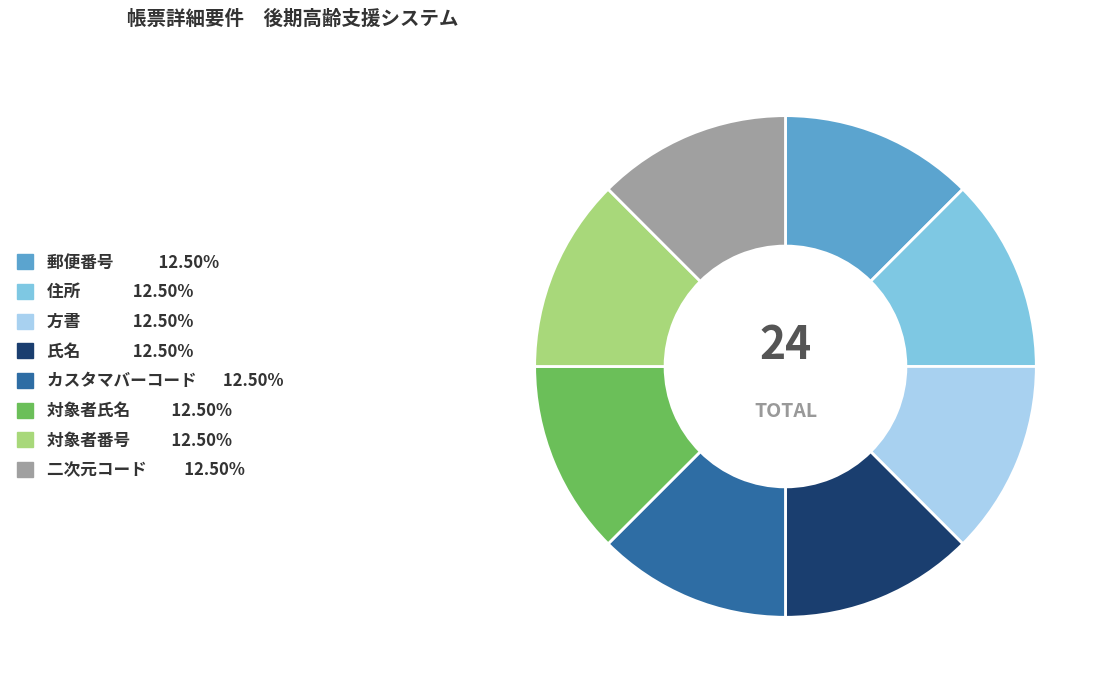

Does any single category account for the majority?

No